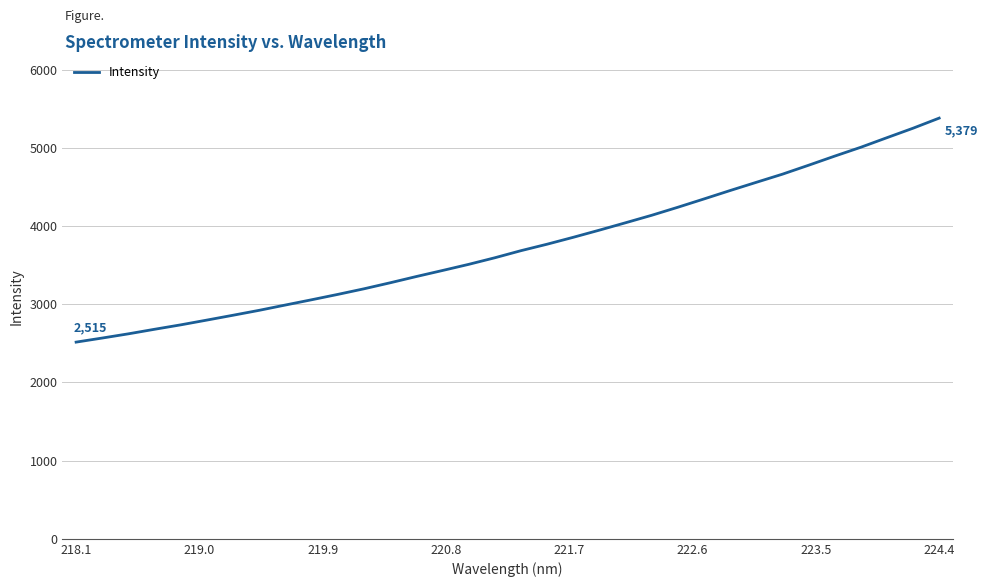

What is the maximum value shown in the chart?

5379.3